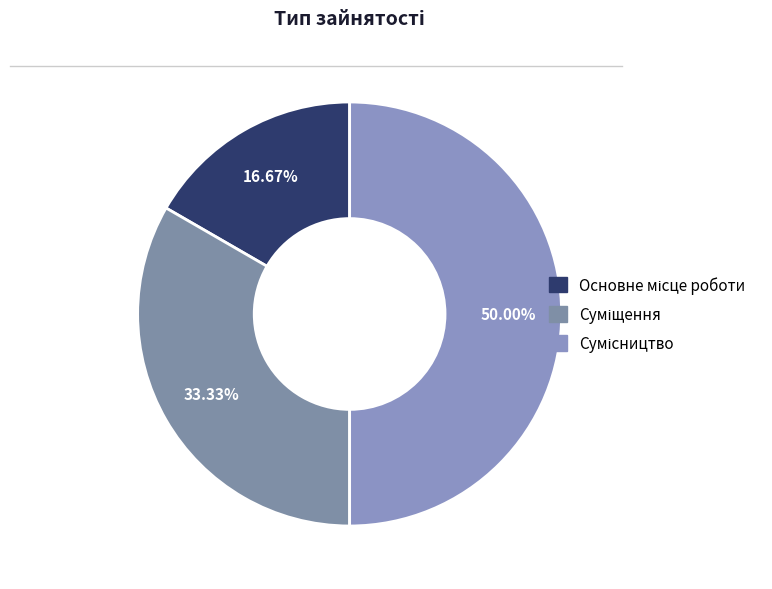

Count the number of slices in the pie.

3